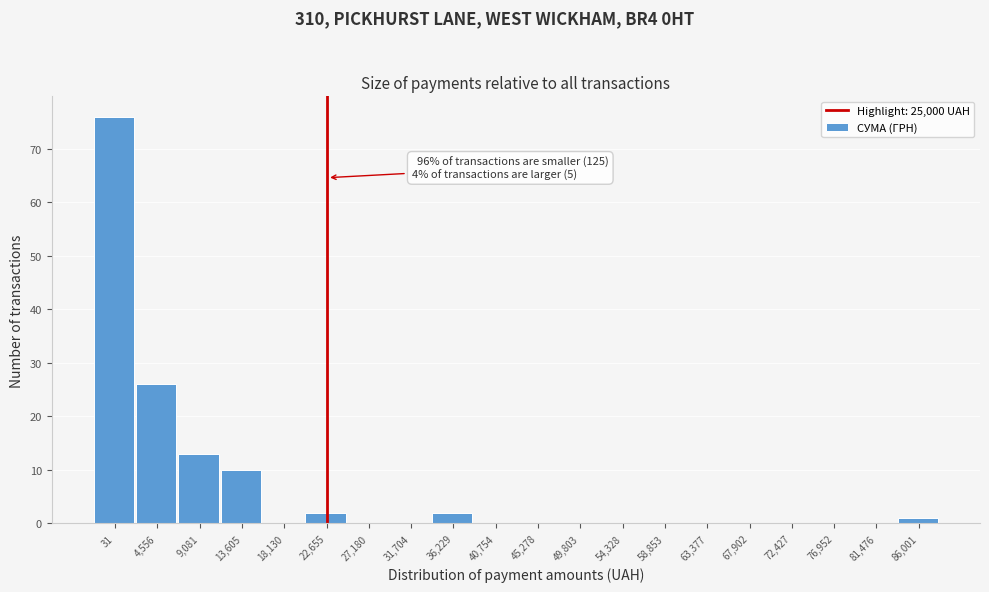

Reading left to right, transcribe all the data shown in this chart.

31=76	4,556=26	9,081=13	13,605=10	18,130=0	22,655=2	27,180=0	31,704=0	36,229=2	40,754=0	45,278=0	49,803=0	54,328=0	58,853=0	63,377=0	67,902=0	72,427=0	76,952=0	81,476=0	86,001=1